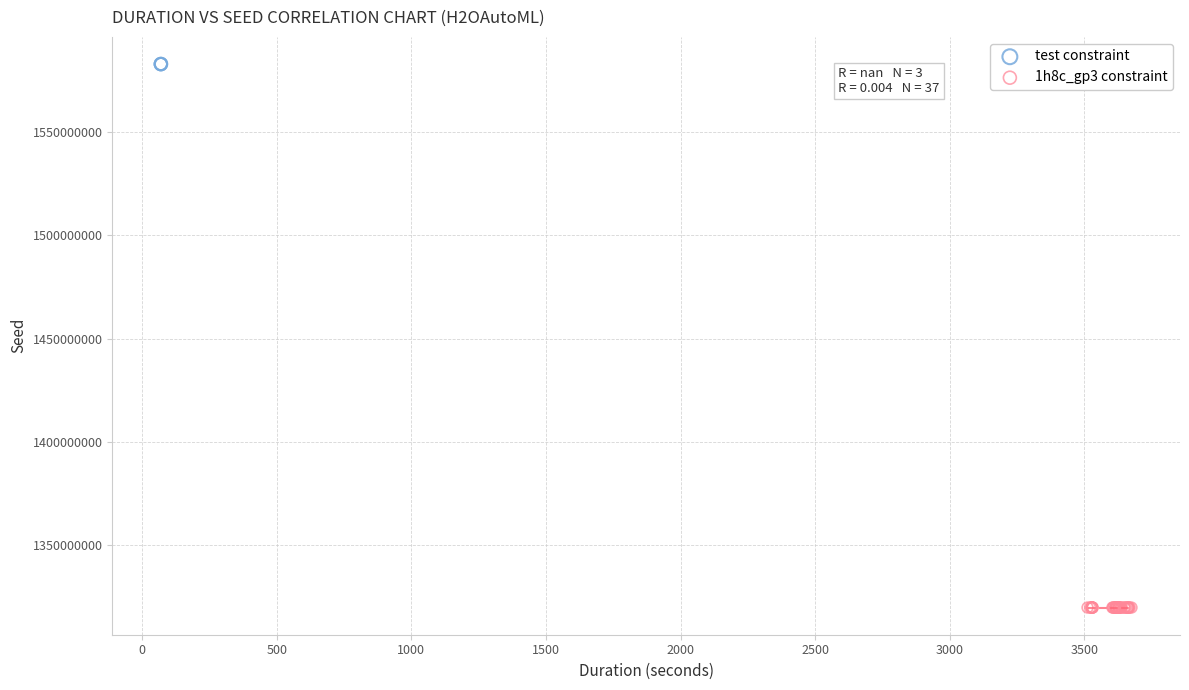

Which series contains the highest Y value?

test constraint